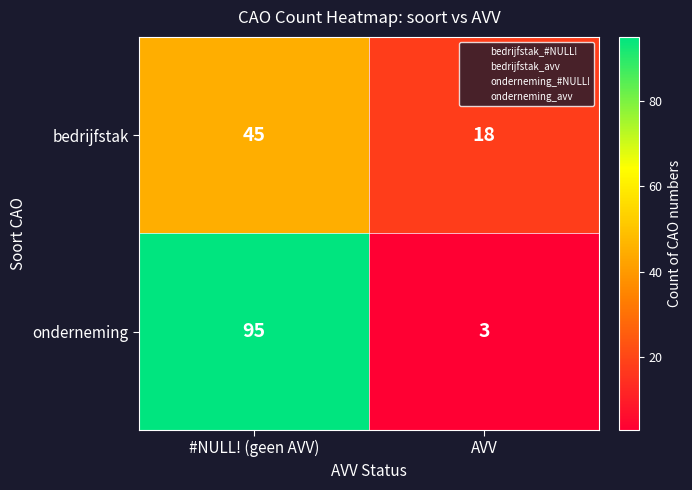

At which category is the sum across all series the highest?

#NULL! (geen AVV)